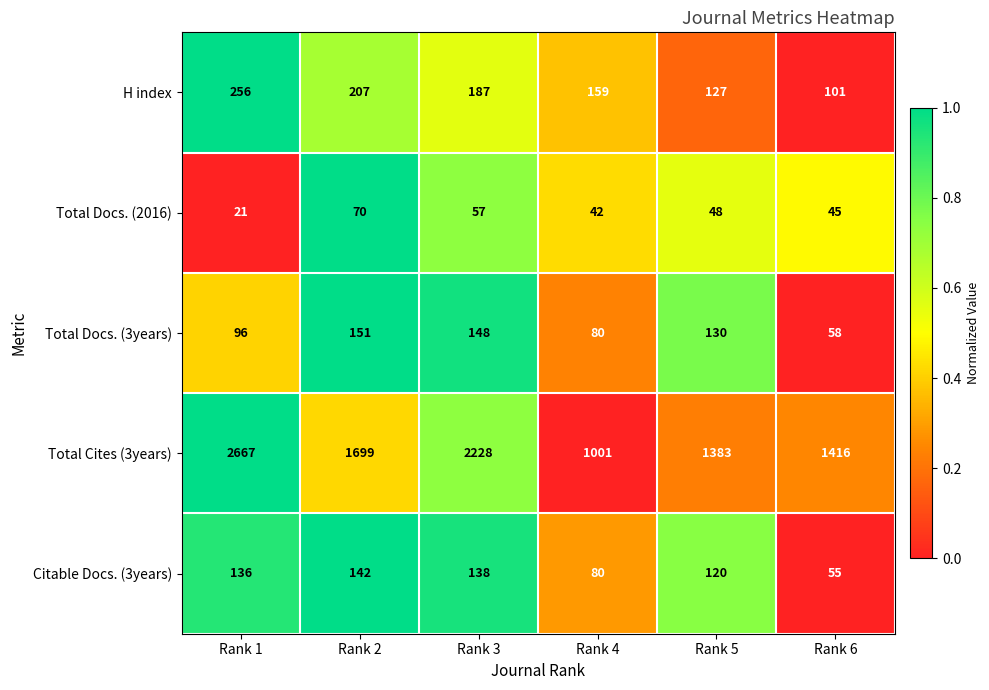

Reading left to right, transcribe all the data shown in this chart.

H index: Rank 1=256	Rank 2=207	Rank 3=187	Rank 4=159	Rank 5=127	Rank 6=101
Total Docs. (2016): Rank 1=21	Rank 2=70	Rank 3=57	Rank 4=42	Rank 5=48	Rank 6=45
Total Docs. (3years): Rank 1=96	Rank 2=151	Rank 3=148	Rank 4=80	Rank 5=130	Rank 6=58
Total Cites (3years): Rank 1=2667	Rank 2=1699	Rank 3=2228	Rank 4=1001	Rank 5=1383	Rank 6=1416
Citable Docs. (3years): Rank 1=136	Rank 2=142	Rank 3=138	Rank 4=80	Rank 5=120	Rank 6=55